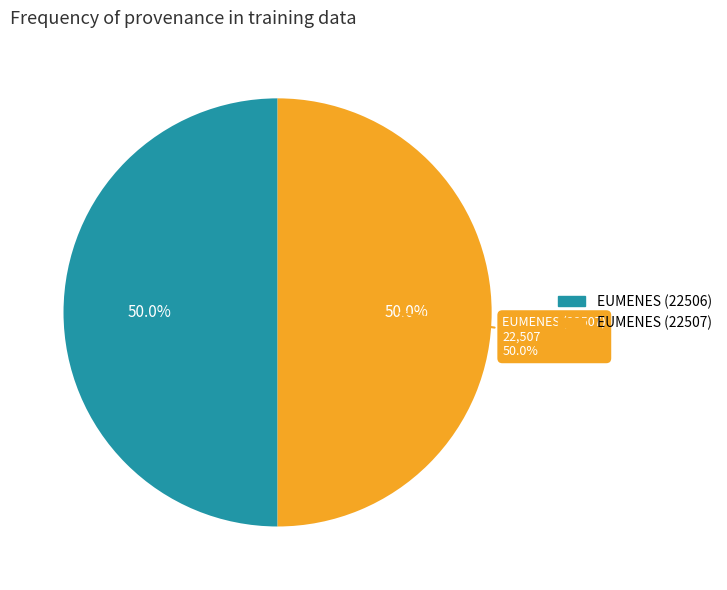

What percentage is the EUMENES (22507) slice, to the nearest percent?

50%